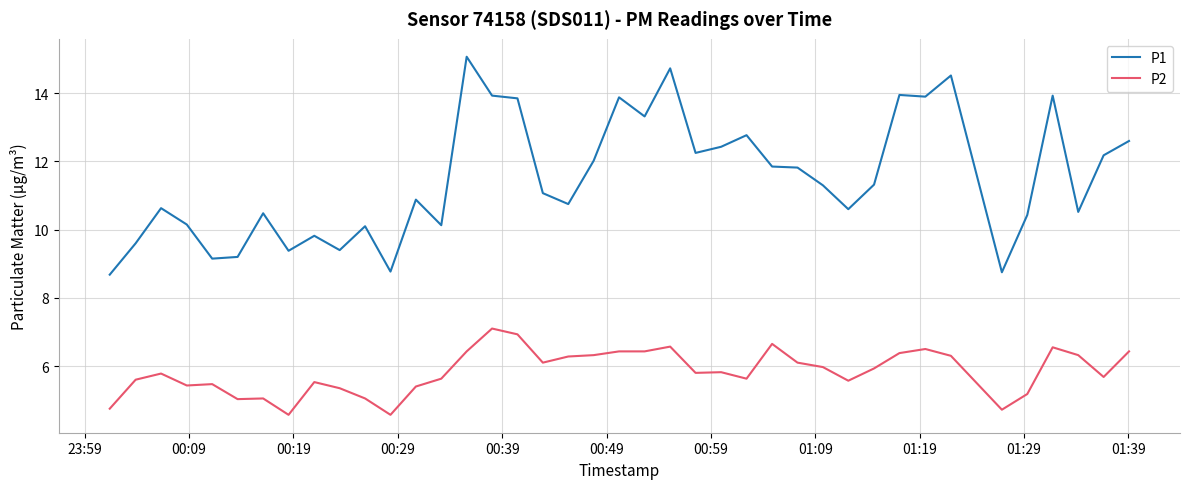

Which series has the largest range (max minus min)?

P1